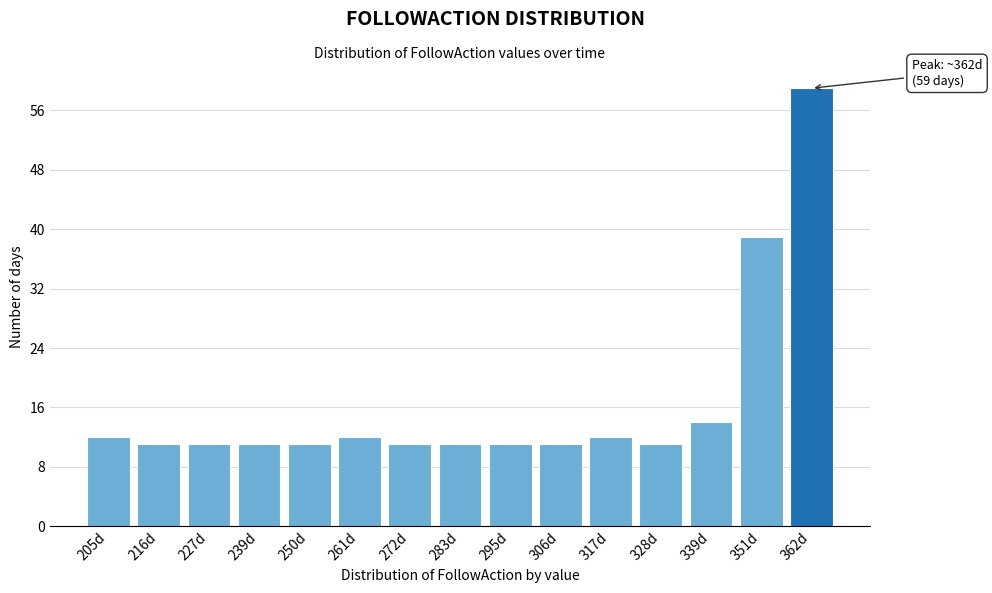

Reading right to left, list all the values displayed in this chart.

362d=59	351d=39	339d=14	328d=11	317d=12	306d=11	295d=11	283d=11	272d=11	261d=12	250d=11	239d=11	227d=11	216d=11	205d=12